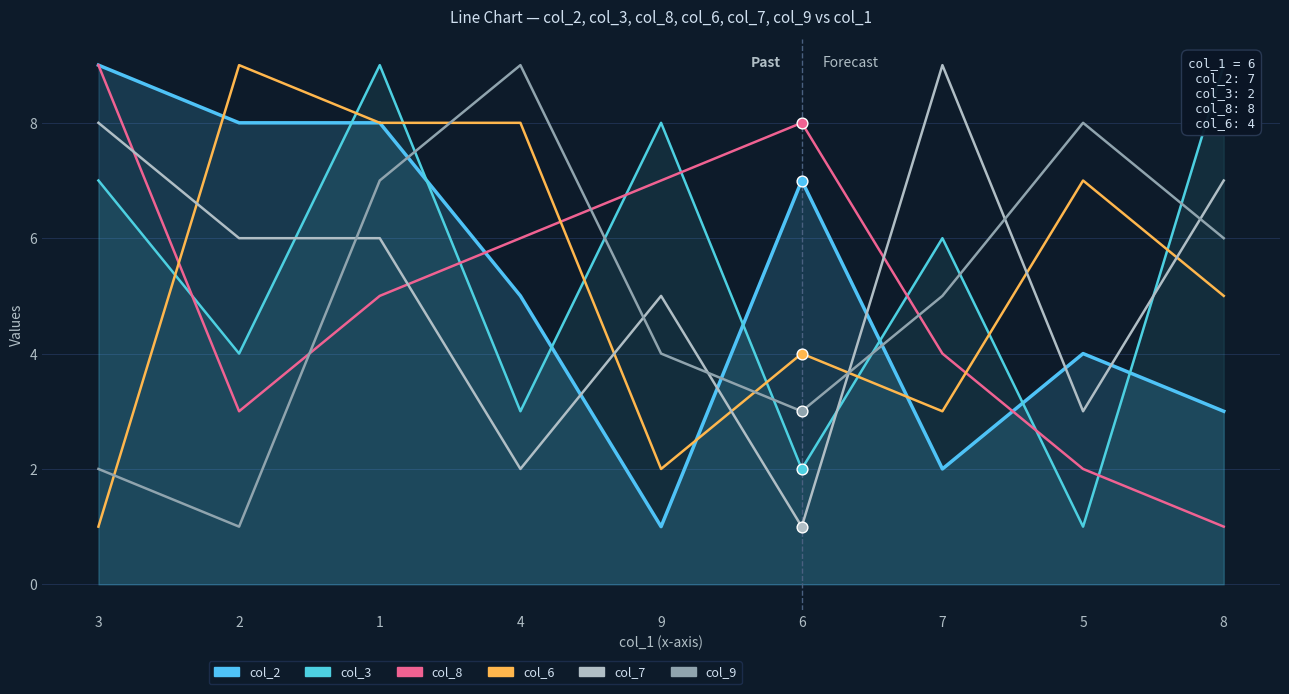

Which series has the largest Y range (max minus min)?

col_2